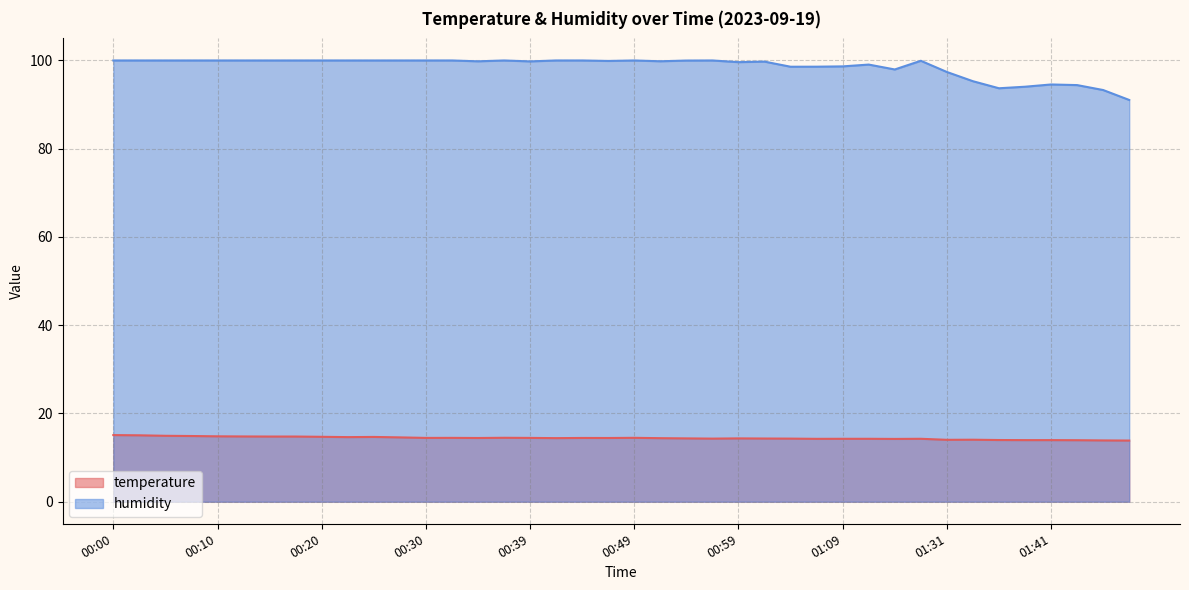

The humidity series shows 94.0 at 01:38. True or false?

True